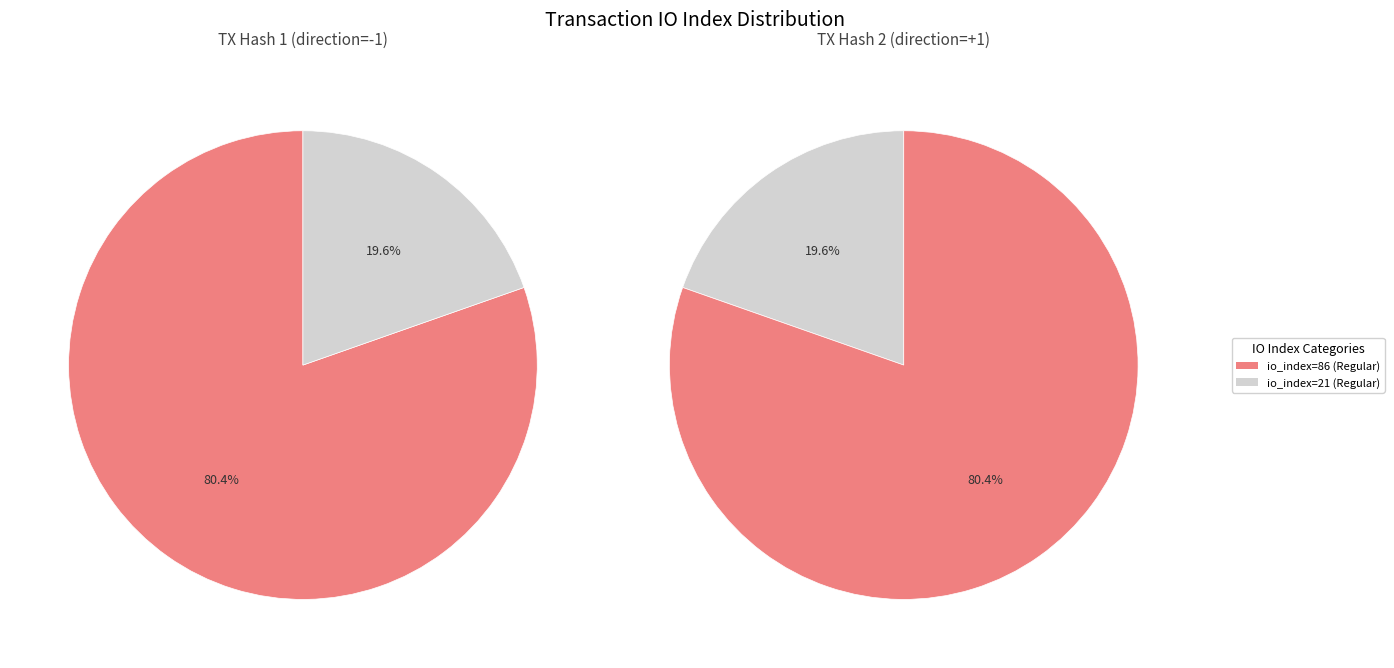

To the nearest percent, what is the difference between the io_index=86 and io_index=21 slice percentages?

61%